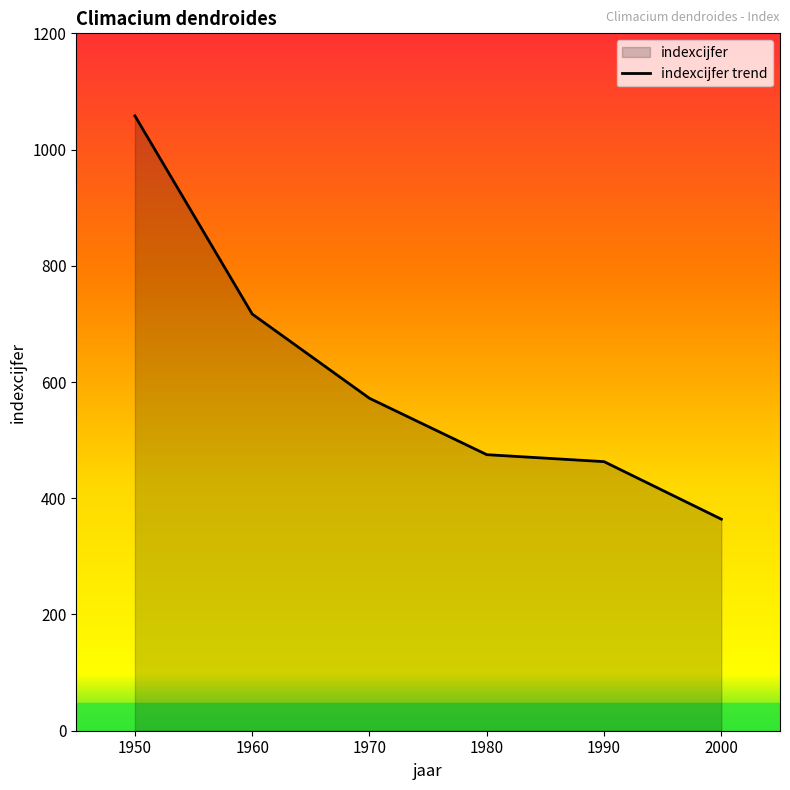

Where is the data nearest to the value 711?

1960